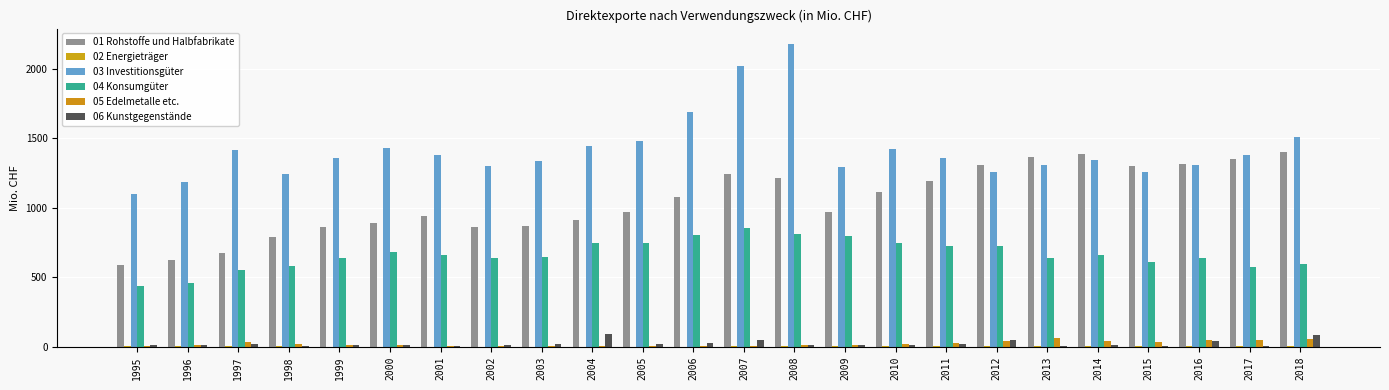

What is the average value of the 02 Energieträger series?

3